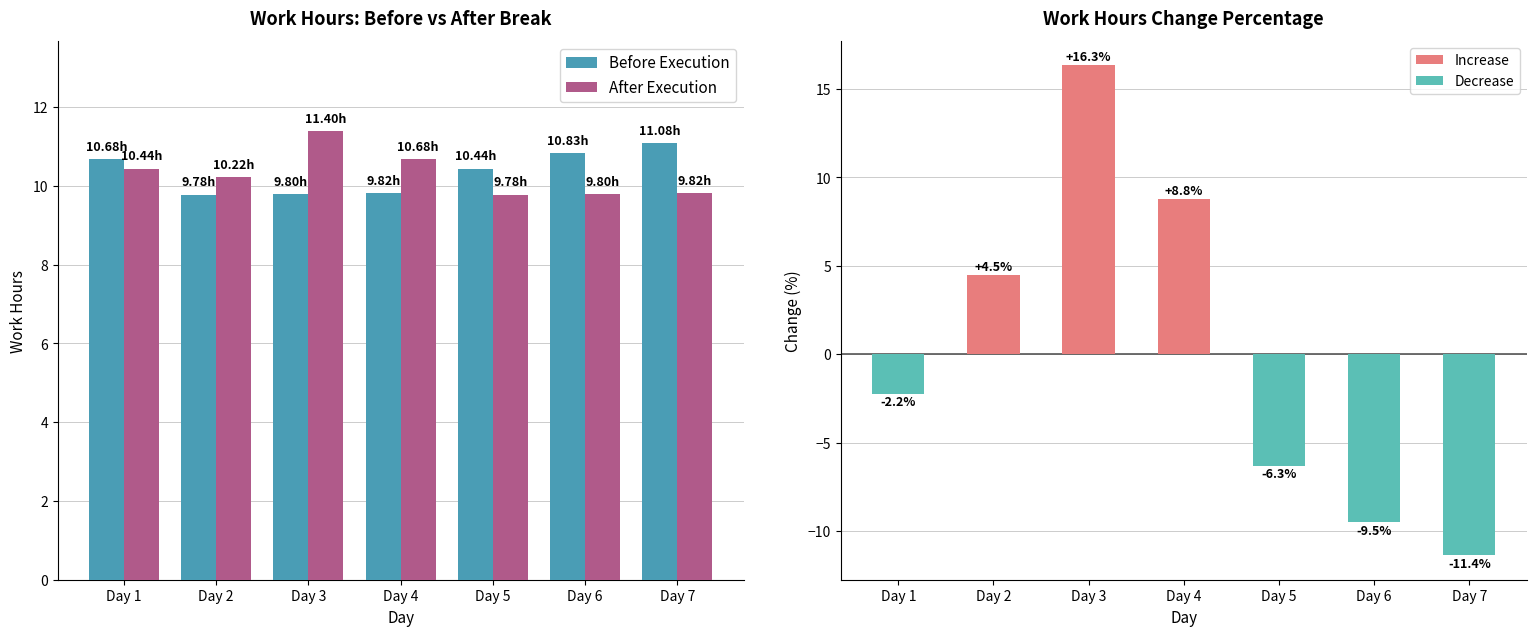

Read the After Execution value at Day 5.

9.8